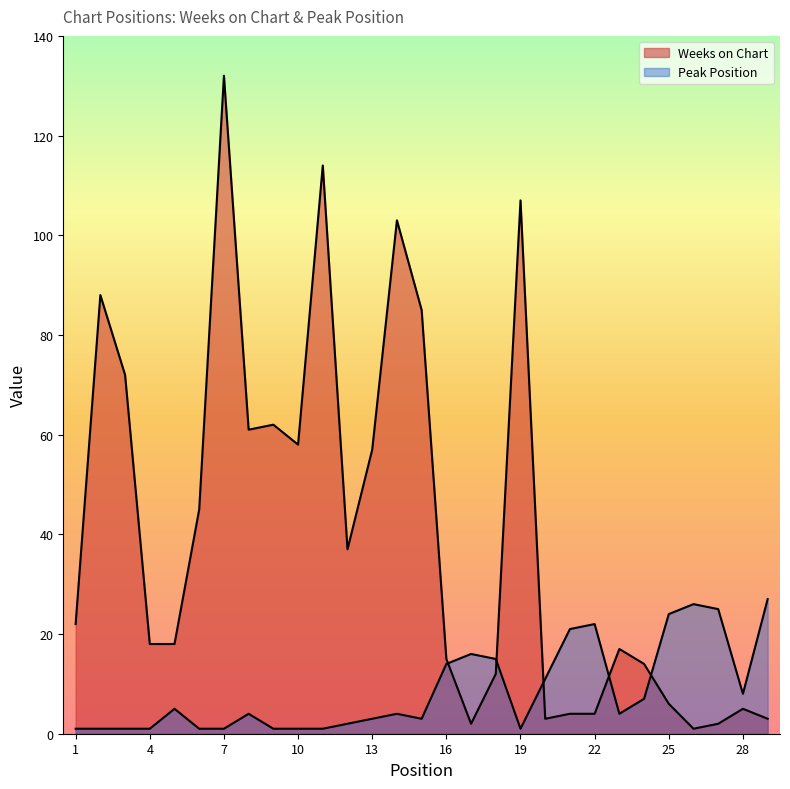

How many lines are shown in the chart?

2